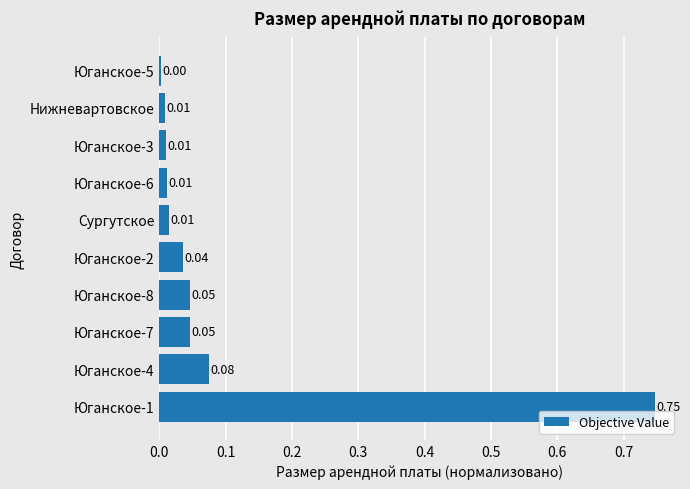

What is the sum of all values?

1.0